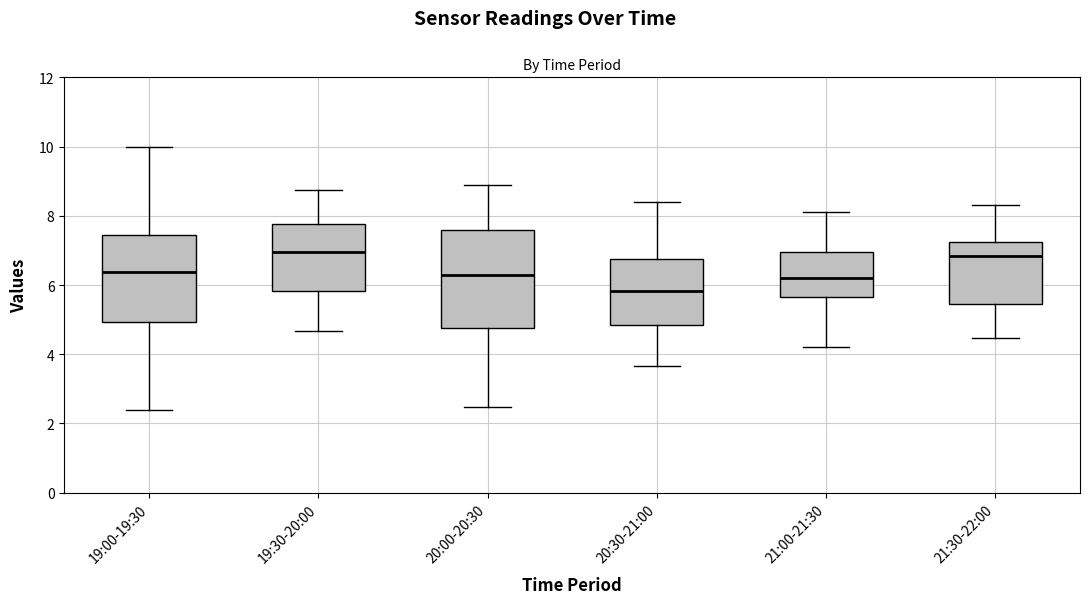

Which box is the tallest, from its lower edge to its upper edge?

20:00-20:30